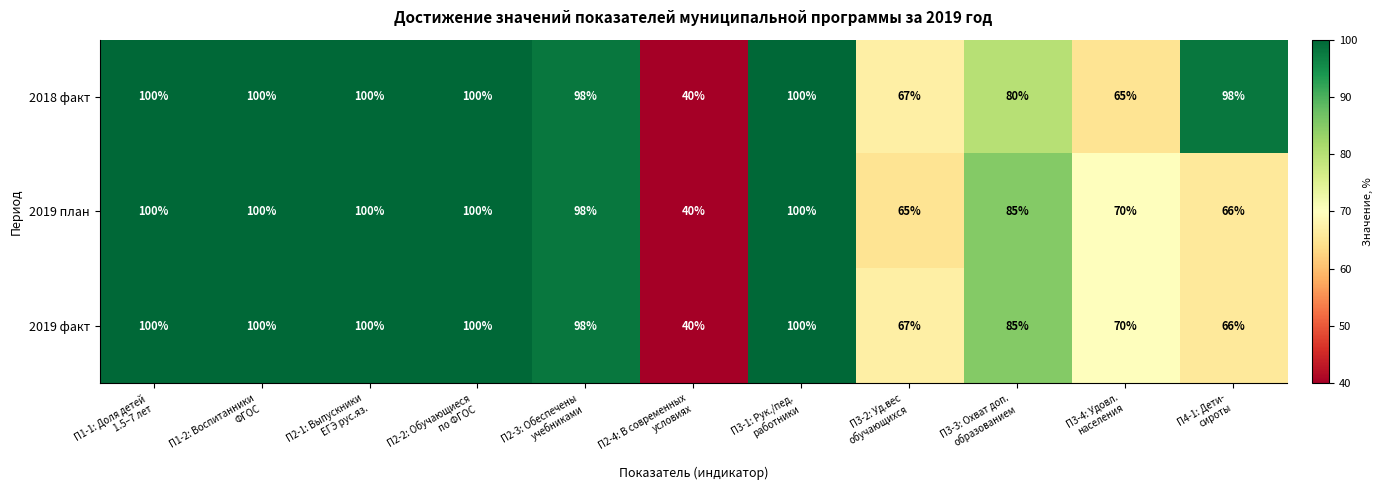

What is the maximum value for 2019 факт?

100